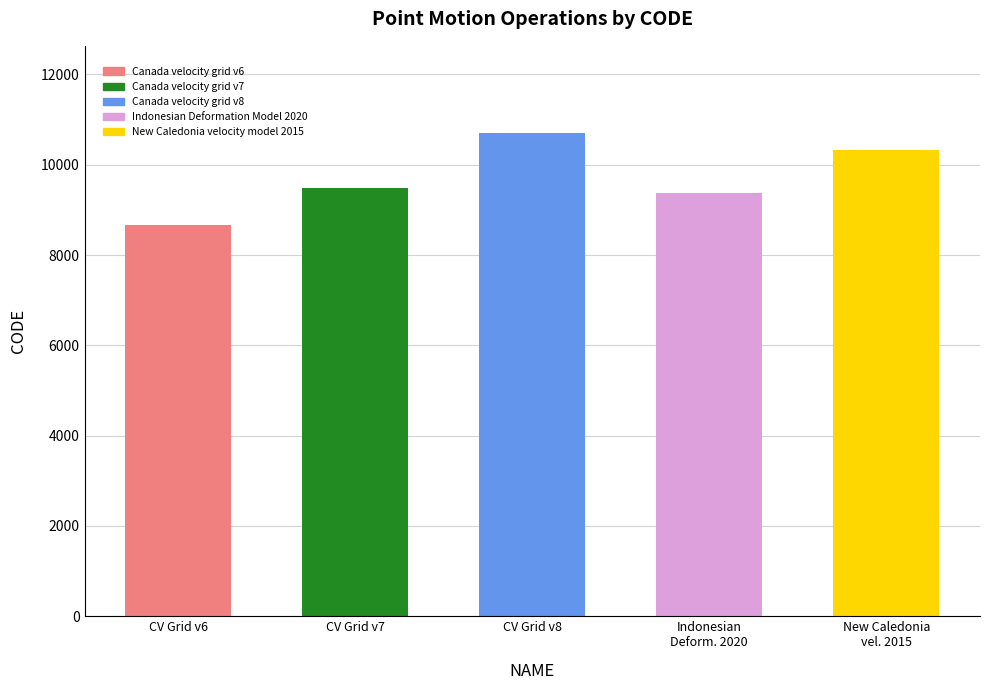

Where is the data nearest to the value 9691?

Canada velocity grid v7